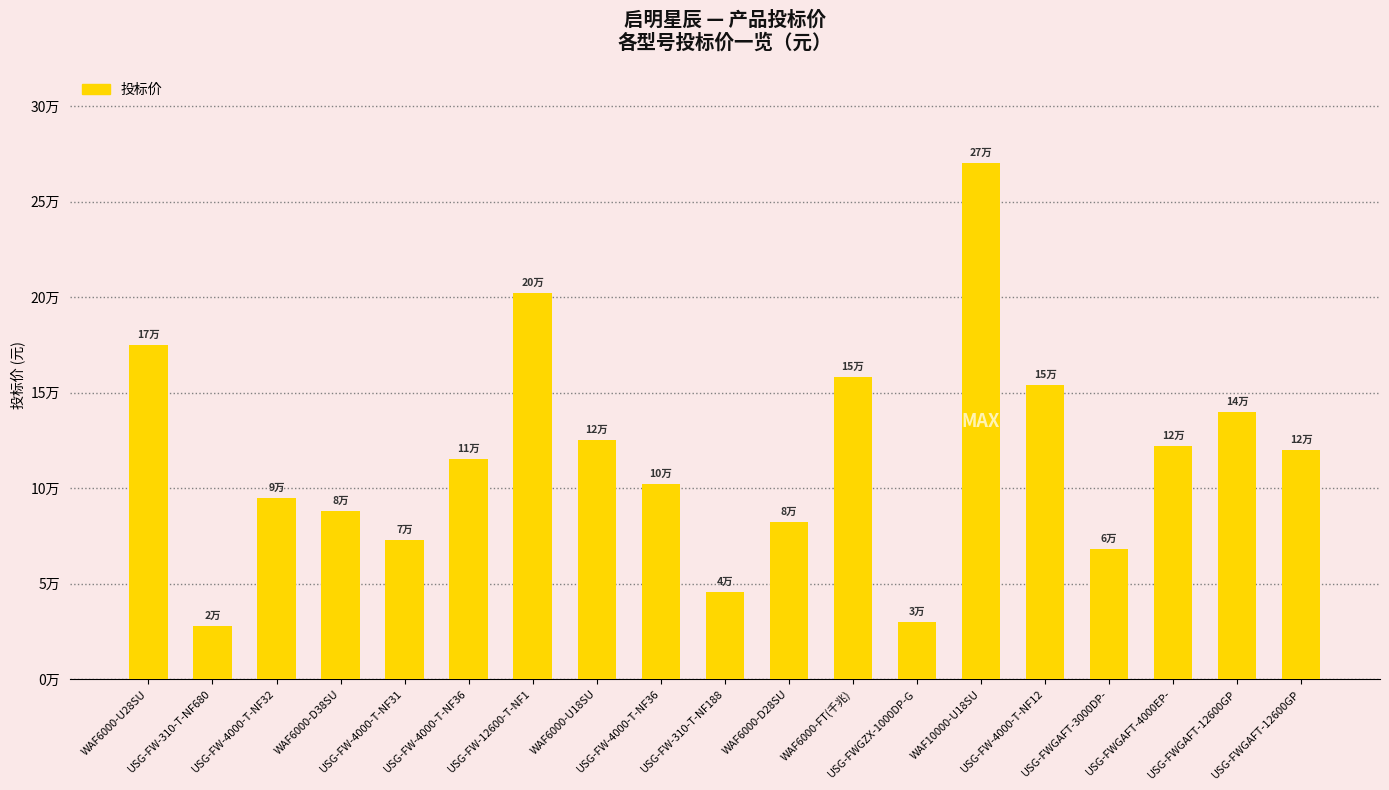

Reading right to left, what are all the values shown in this chart?

USG-FWGAFT-12600GP=120000	USG-FWGAFT-12600GP=140000	USG-FWGAFT-4000EP-=122000	USG-FWGAFT-3000DP-=68000	USG-FW-4000-T-NF12=154000	WAF10000-U18SU=270000	USG-FWGZX-1000DP-G=30000	WAF6000-FT(千兆)=158000	WAF6000-D28SU=82000	USG-FW-310-T-NF188=45500	USG-FW-4000-T-NF36=102000	WAF6000-U18SU=125000	USG-FW-12600-T-NF1=202000	USG-FW-4000-T-NF36=115000	USG-FW-4000-T-NF31=73000	WAF6000-D38SU=88000	USG-FW-4000-T-NF32=95000	USG-FW-310-T-NF680=28000	WAF6000-U28SU=175000